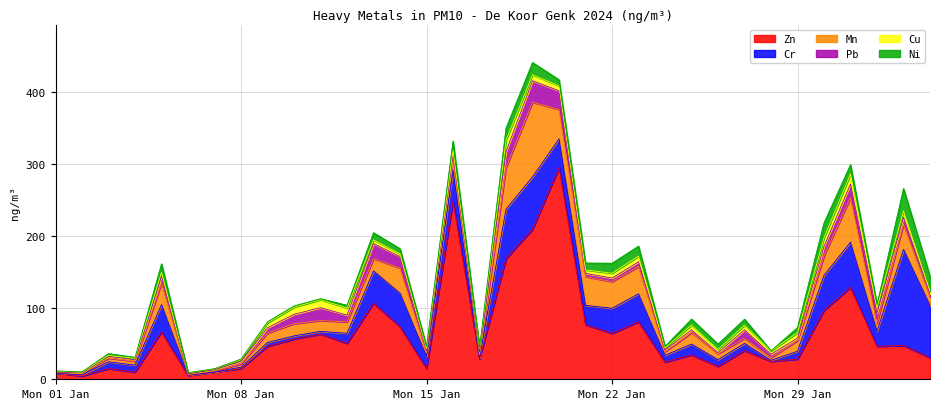

Which series has the largest range (max minus min)?

Zn